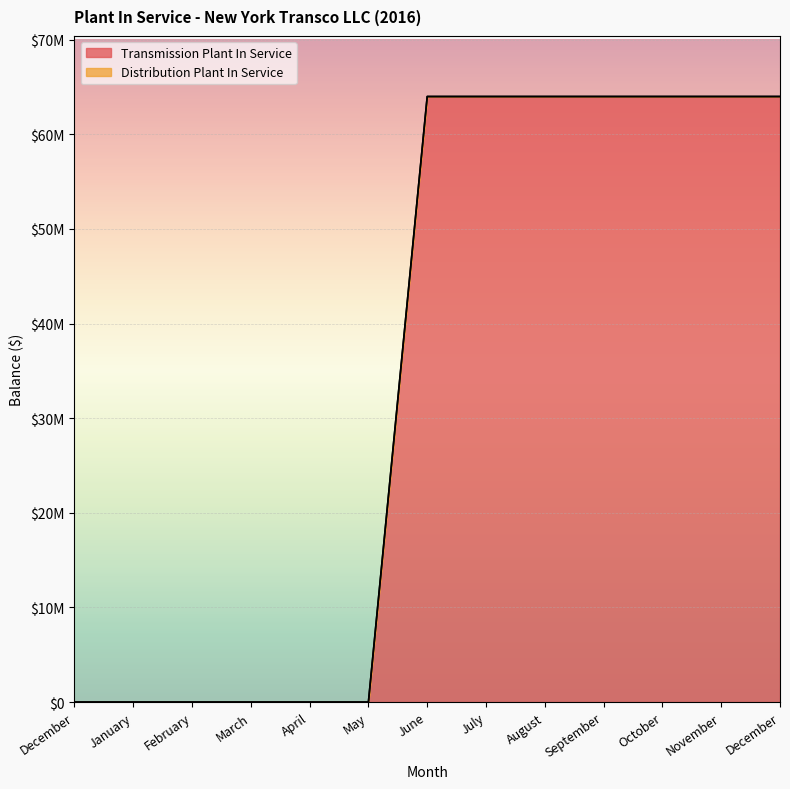

List the labels in order of value, largest first.

June, July, August, September, October, November, December, December, January, February, March, April, May